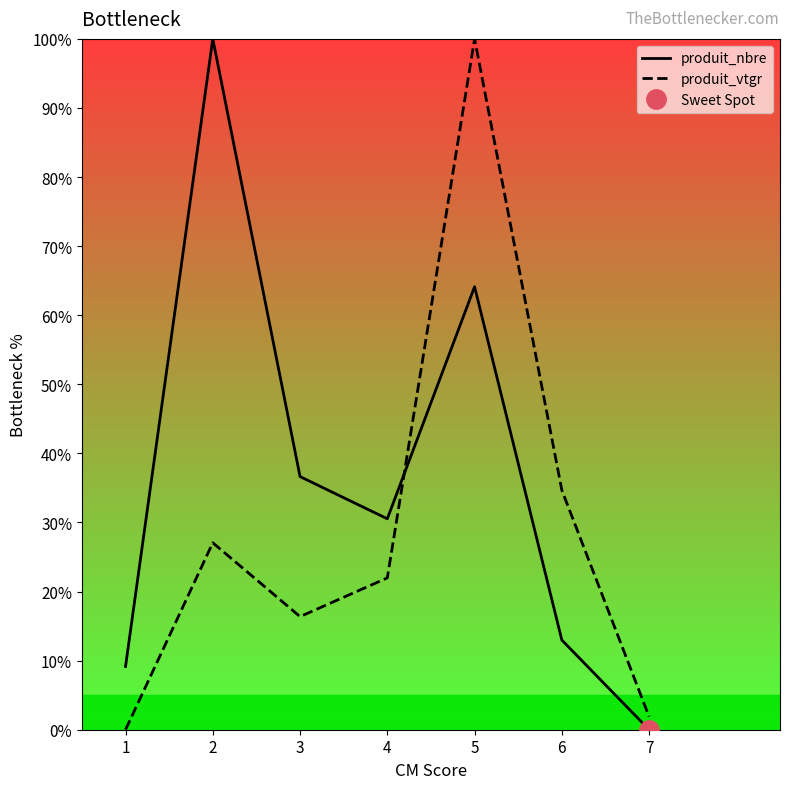

At how many categories does at least one series exceed 65?

2